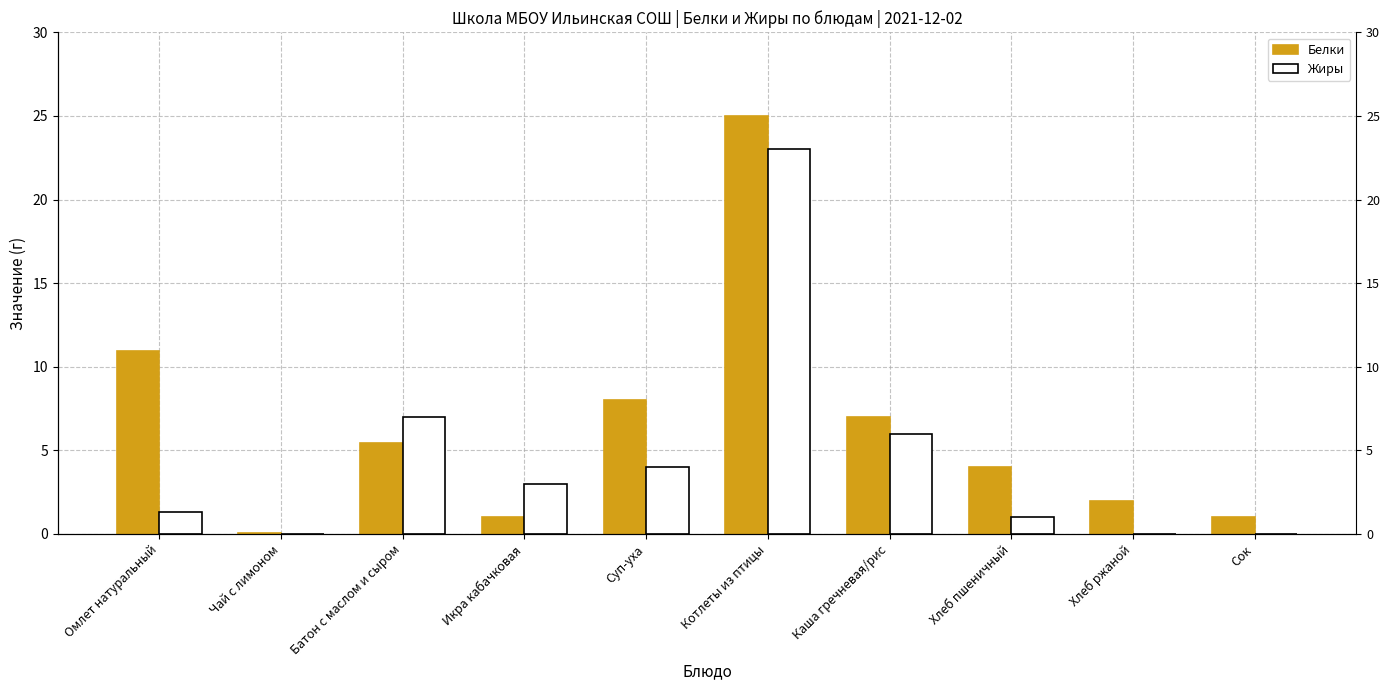

Which series has the largest total across all categories?

Белки